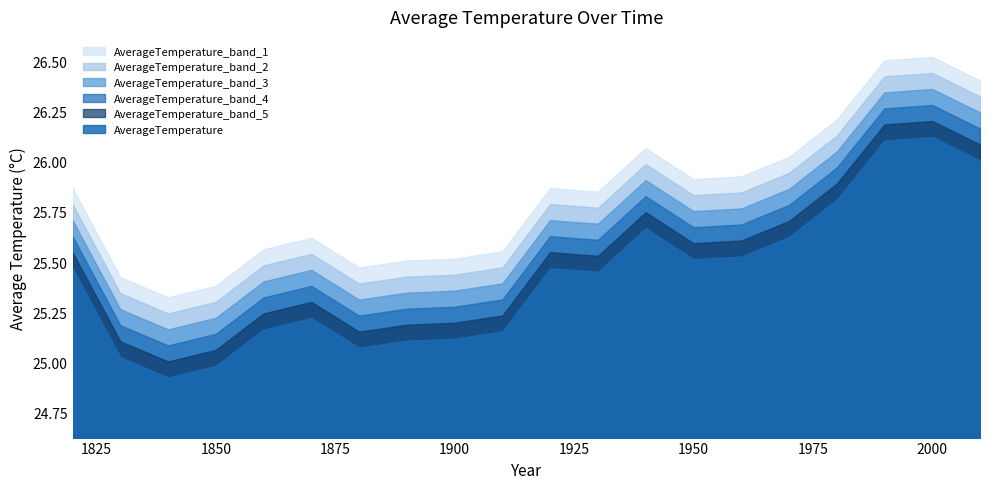

How many lines are shown in the chart?

6